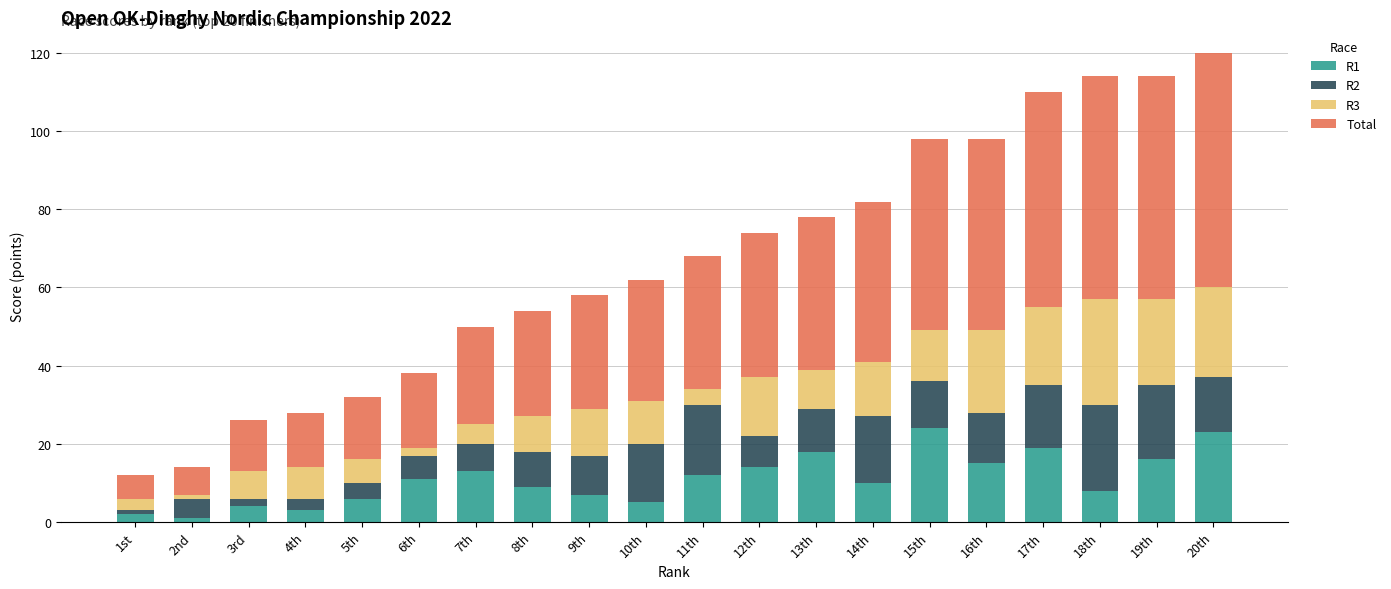

True or false: R1 has a value of 36 at 15th.

False